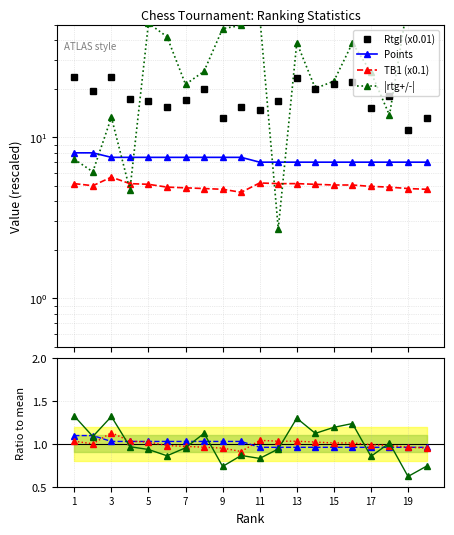

List the labels in order of TB1 value, smallest first.

10, 9, 20, 8, 19, 7, 6, 18, 17, 2, 15, 16, 5, 14, 1, 4, 12, 13, 11, 3